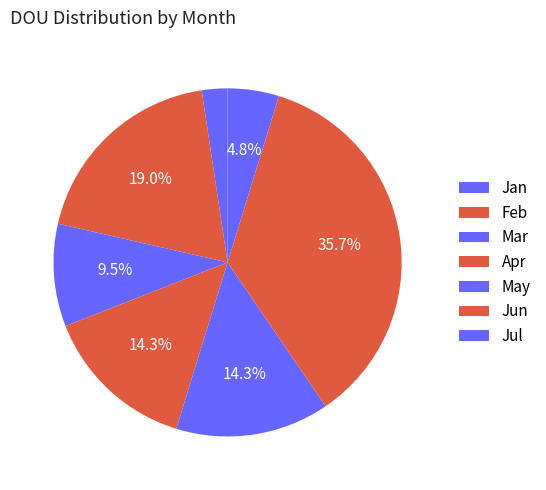

To the nearest percent, what portion does May represent?

14%